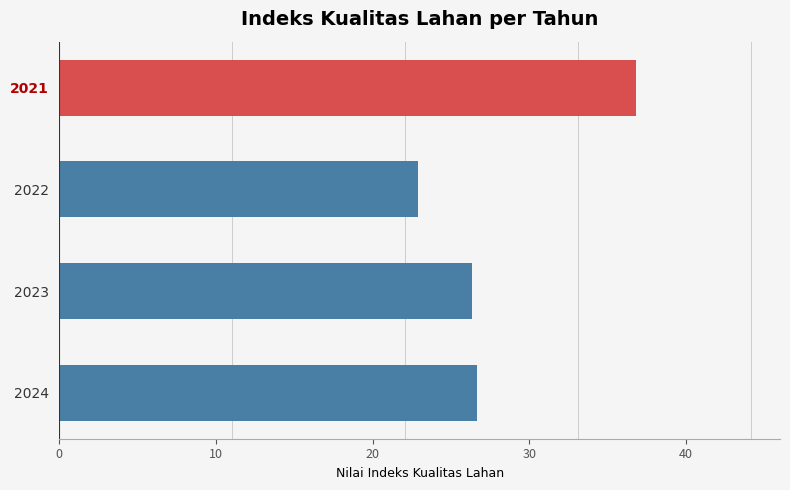

How many series are shown in this chart?

1